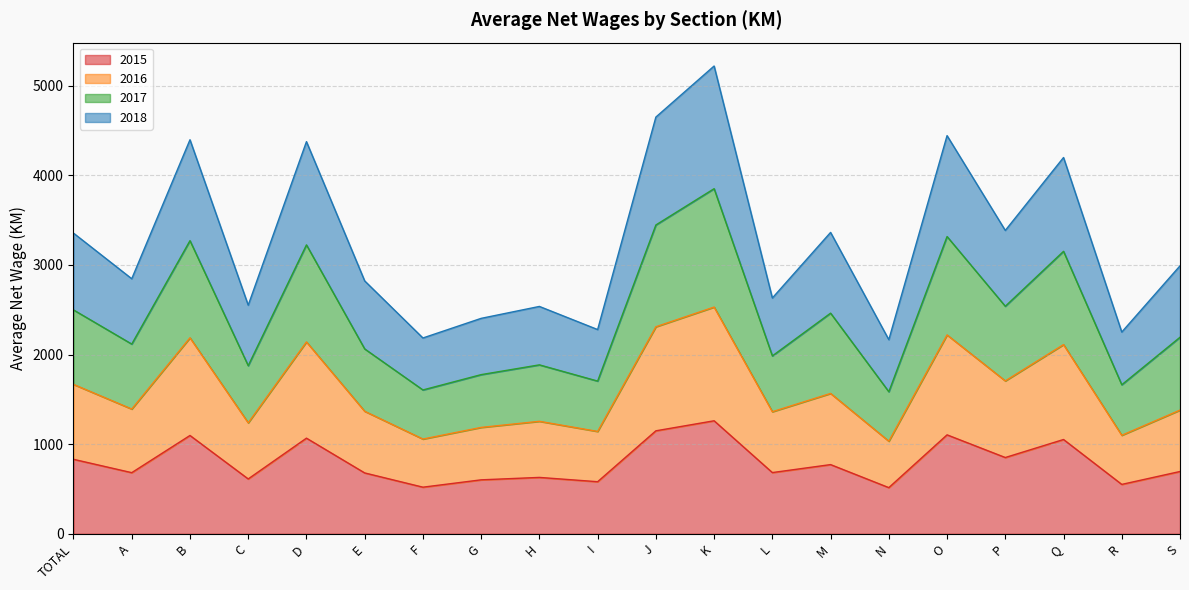

At which category is the sum across all series the highest?

K